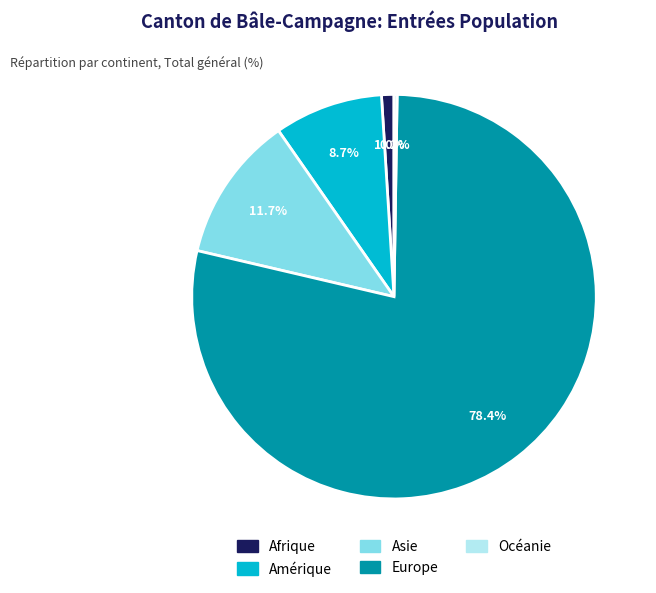

What is the largest slice in the pie chart?

Europe